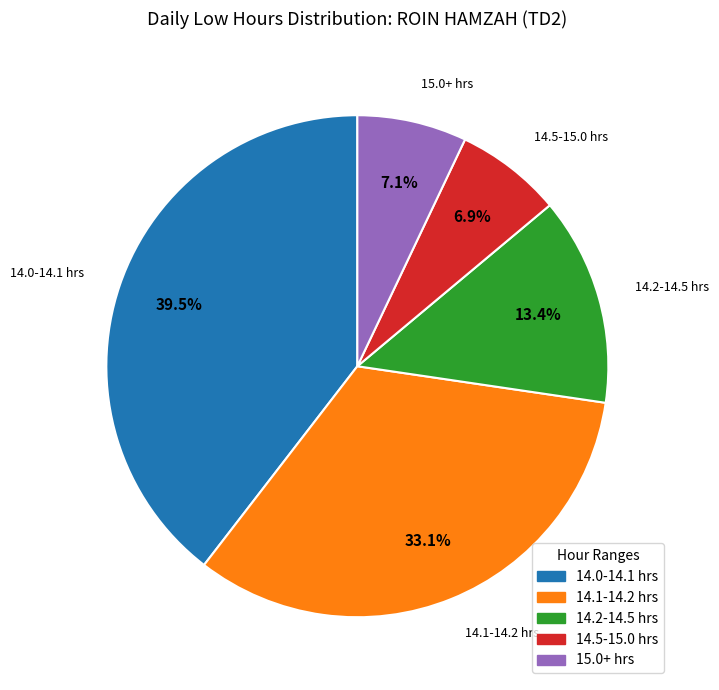

Is there any slice that represents more than half of the pie?

No